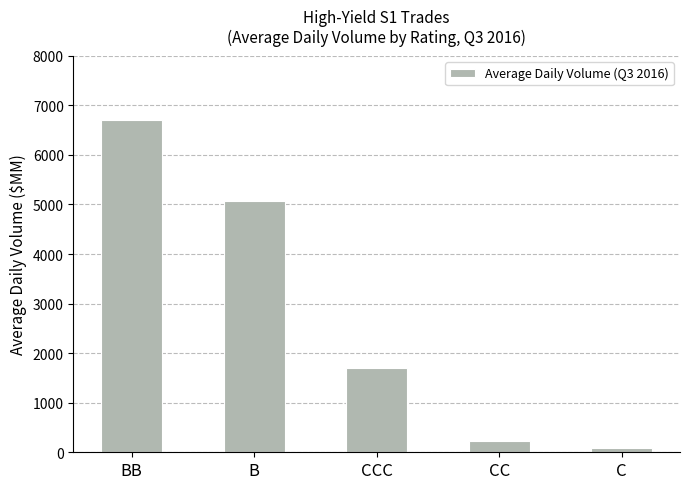

Rank the categories by value from lowest to highest.

C, CC, CCC, B, BB